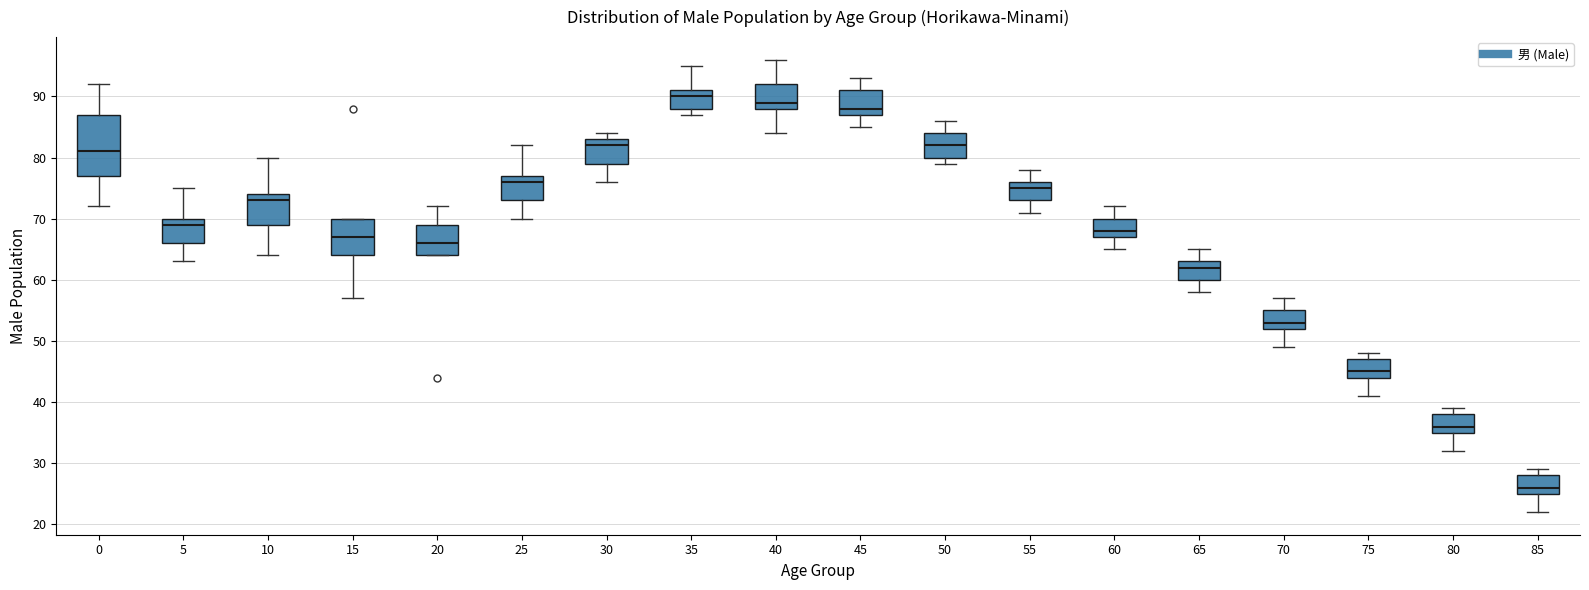

Reading left to right, read every box against the y-axis: the position of its median line, the range the box covers, and the ends of its whiskers. The values are not printed on the chart, so give them approximately, as read against the axis.

0: median 81, box 77 to 87, whiskers 72 to 92
5: median 69, box 66 to 70, whiskers 63 to 75
10: median 73, box 69 to 74, whiskers 64 to 80
15: median 67, box 64 to 70, whiskers 57 to 70
20: median 66, box 64 to 69, whiskers 64 to 72
25: median 76, box 73 to 77, whiskers 70 to 82
30: median 82, box 79 to 83, whiskers 76 to 84
35: median 90, box 88 to 91, whiskers 87 to 95
40: median 89, box 88 to 92, whiskers 84 to 96
45: median 88, box 87 to 91, whiskers 85 to 93
50: median 82, box 80 to 84, whiskers 79 to 86
55: median 75, box 73 to 76, whiskers 71 to 78
60: median 68, box 67 to 70, whiskers 65 to 72
65: median 62, box 60 to 63, whiskers 58 to 65
70: median 53, box 52 to 55, whiskers 49 to 57
75: median 45, box 44 to 47, whiskers 41 to 48
80: median 36, box 35 to 38, whiskers 32 to 39
85: median 26, box 25 to 28, whiskers 22 to 29